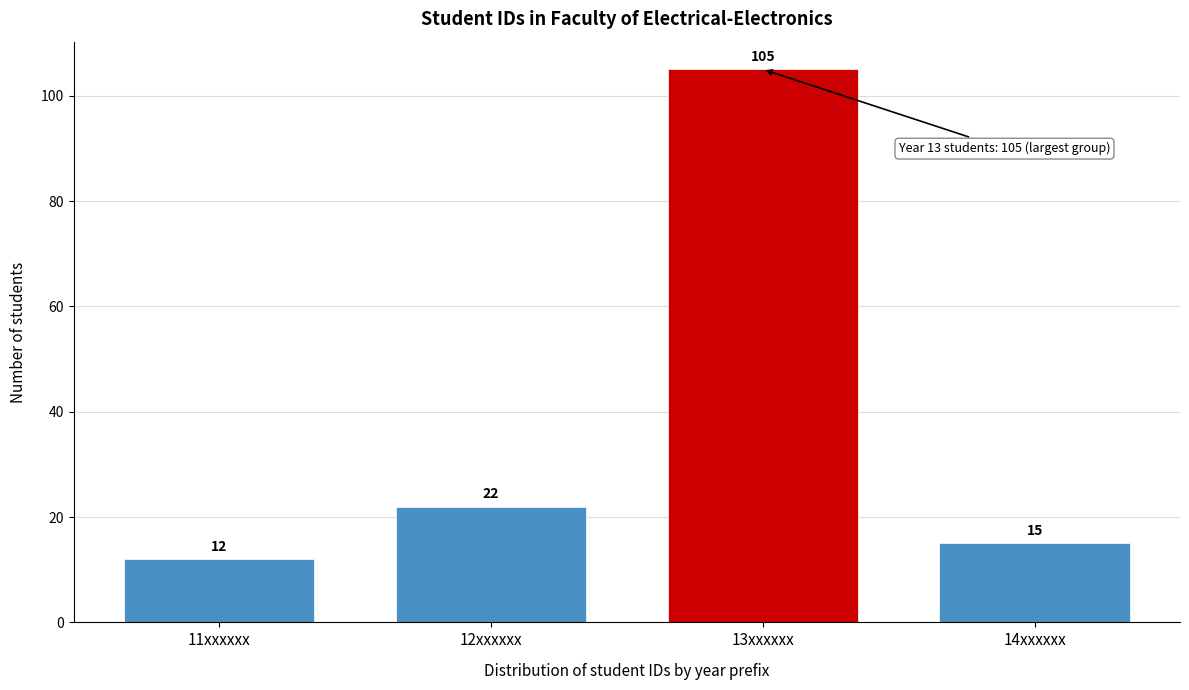

Reading left to right, list all the values displayed in this chart.

12	22	105	15